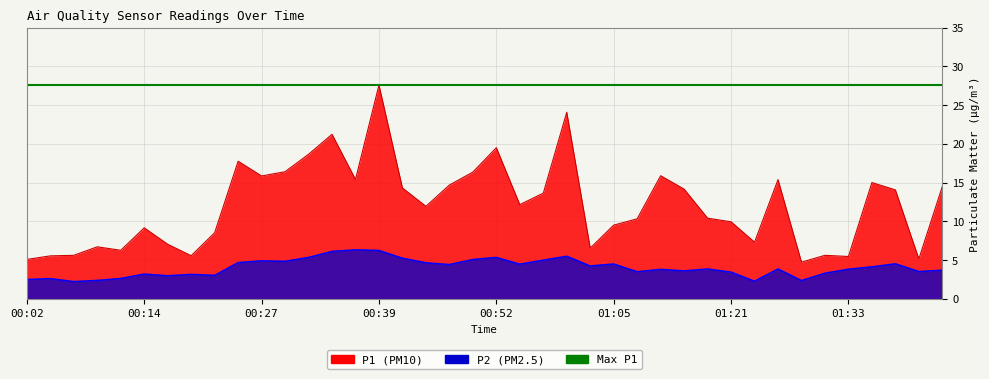

Reading left to right, list all the values displayed in this chart.

P1: 5.1	5.5	5.6	6.7	6.2	9.2	7.0	5.5	8.5	17.8	15.8	16.4	18.6	21.2	15.4	27.6	14.3	11.9	14.7	16.4	19.5	12.2	13.6	24.1	6.5	9.5	10.3	15.9	14.2	10.4	9.9	7.3	15.4	4.7	5.6	5.5	15.0	14.1	5.1	14.5
P2: 2.5	2.6	2.2	2.4	2.6	3.2	3.0	3.1	3.0	4.7	4.9	4.8	5.3	6.1	6.3	6.2	5.2	4.6	4.4	5.0	5.3	4.5	5.0	5.5	4.2	4.5	3.5	3.8	3.6	3.8	3.4	2.2	3.8	2.3	3.3	3.8	4.1	4.5	3.5	3.7